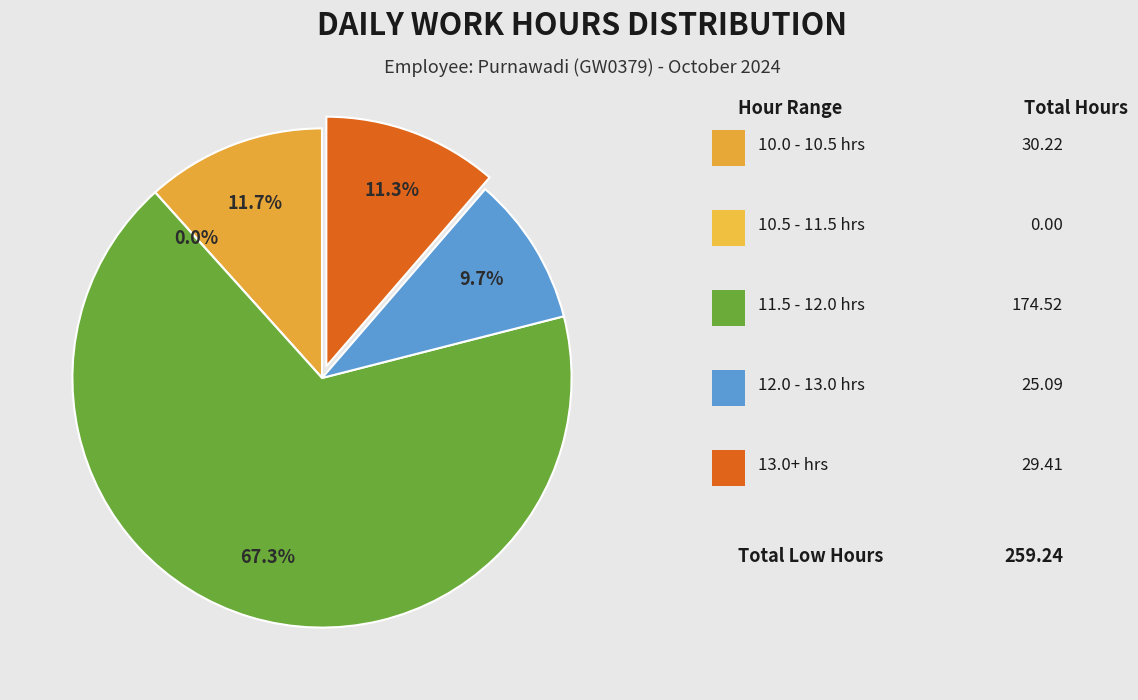

Is Day 25 the majority of the pie?

No